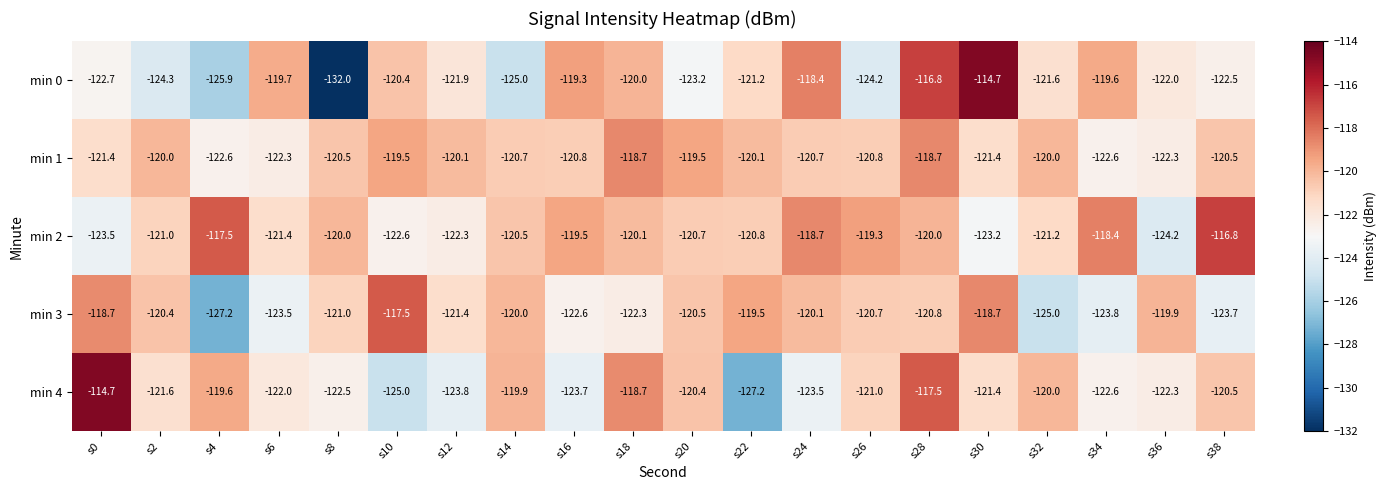

The value of min 2 at s30 is -27.0. True or false?

False